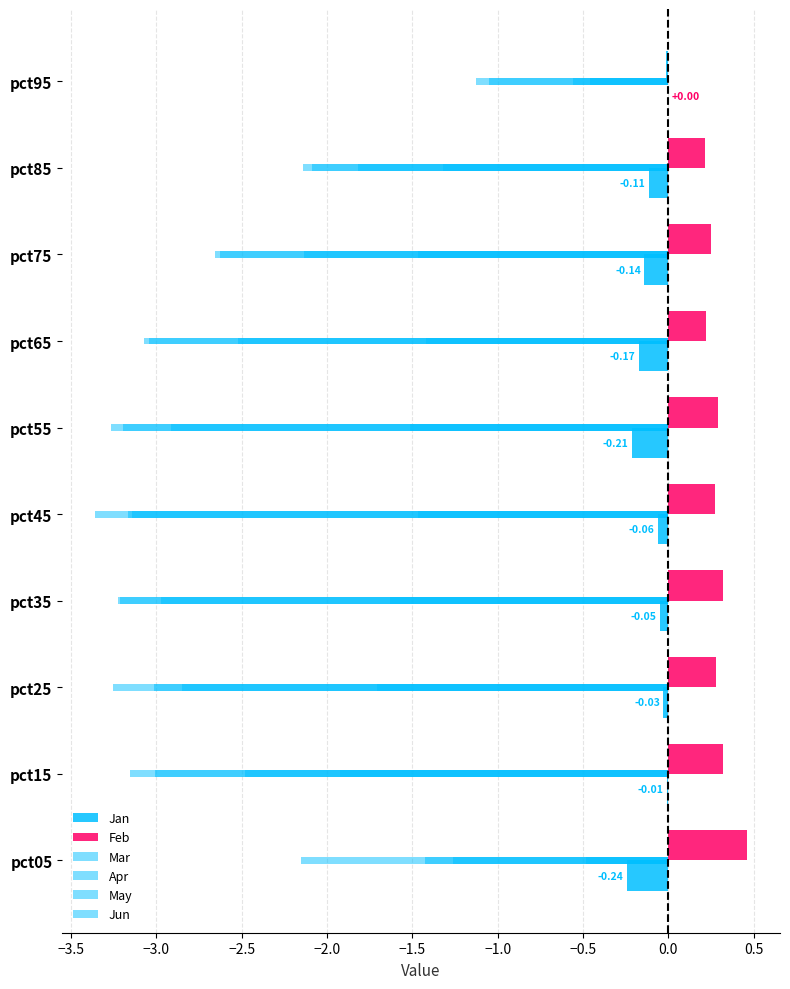

Rank the series by their maximum value, from lowest to highest.

Apr, Mar, May, Jun, Jan, Feb